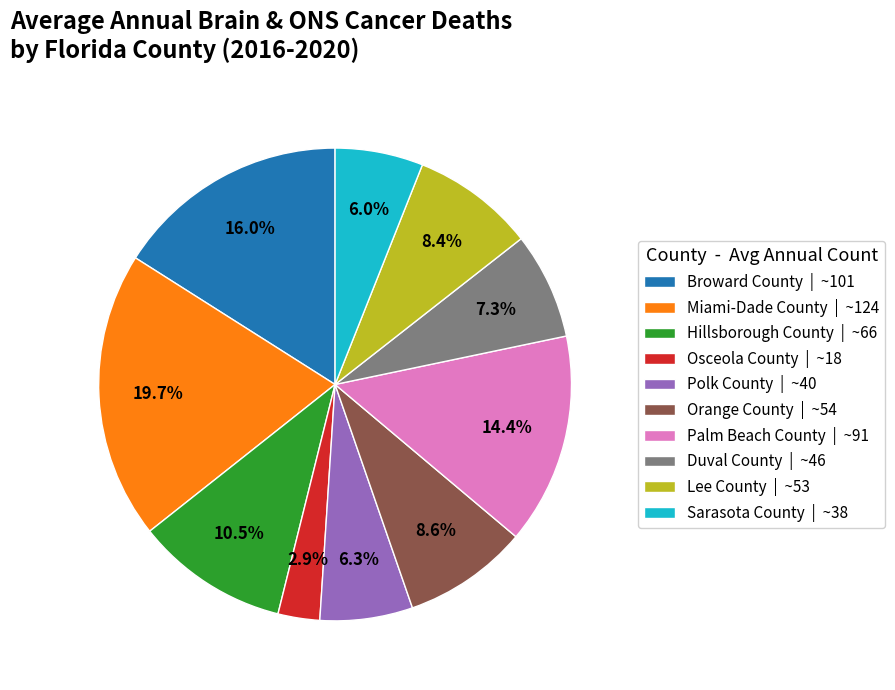

What is the smallest slice in the pie chart?

Osceola County